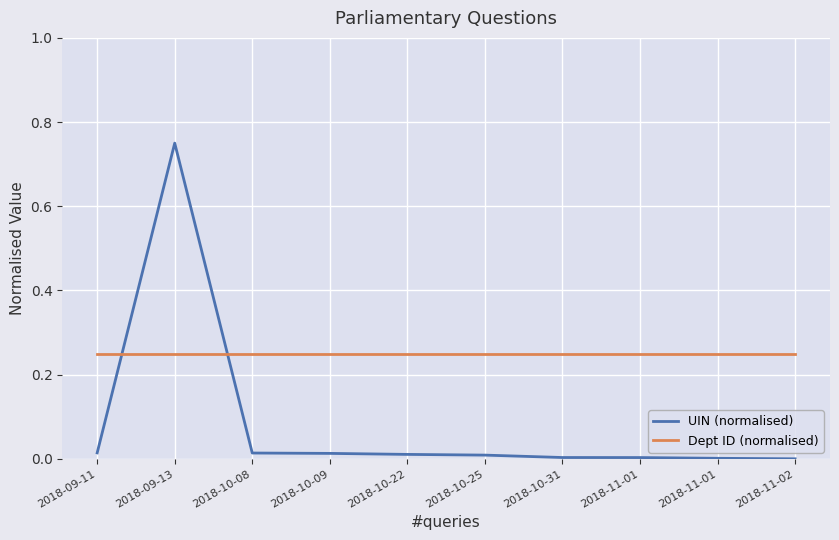

Rank the series by their maximum value, from highest to lowest.

UIN (normalised), Dept ID (normalised)